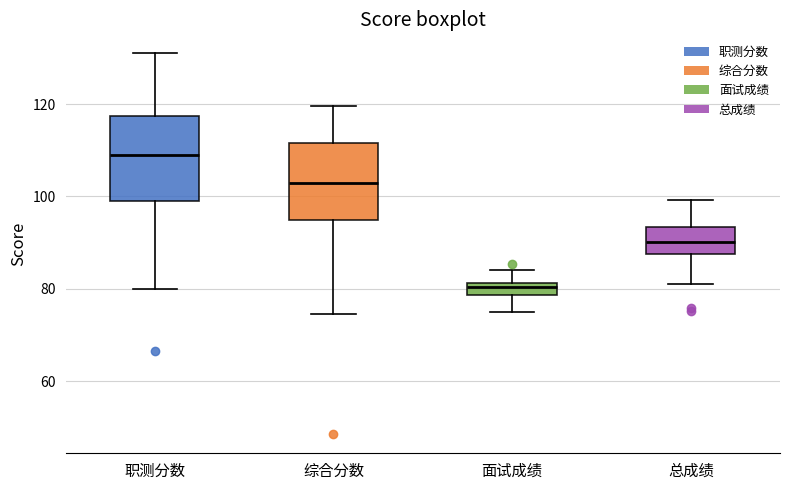

Where does the lower whisker of the box for 综合分数 end on the y-axis? The values are not printed on the chart, so give them approximately, as read against the axis.

74